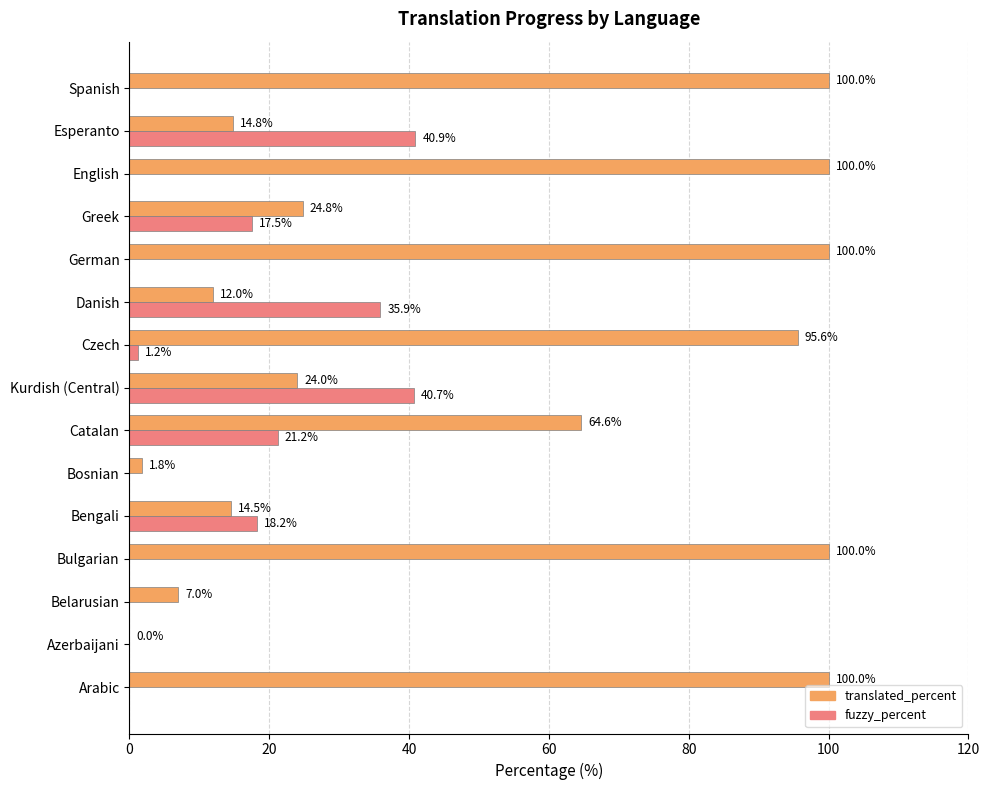

The translated_percent series shows 24.8 at Greek. True or false?

True